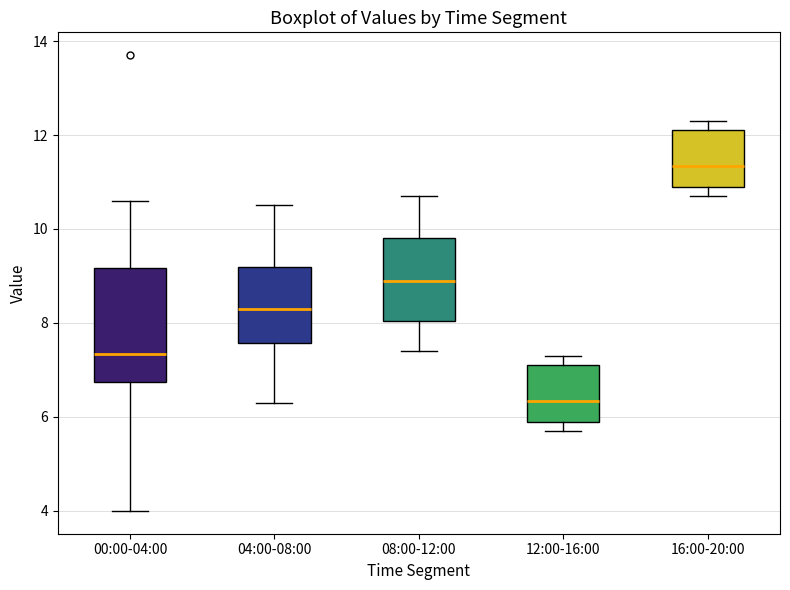

Reading left to right, transcribe this box plot: for each box, give where its median line is, the range the box spans, and where its two whiskers end, as read against the y-axis. The values are not printed on the chart, so give them approximately, as read against the axis.

00:00-04:00: median 7.4, box 6.8 to 9.2, whiskers 4.0 to 10.6
04:00-08:00: median 8.4, box 7.6 to 9.2, whiskers 6.4 to 10.6
08:00-12:00: median 9.0, box 8.0 to 9.8, whiskers 7.4 to 10.8
12:00-16:00: median 6.4, box 6.0 to 7.2, whiskers 5.8 to 7.4
16:00-20:00: median 11.4, box 11.0 to 12.2, whiskers 10.8 to 12.4